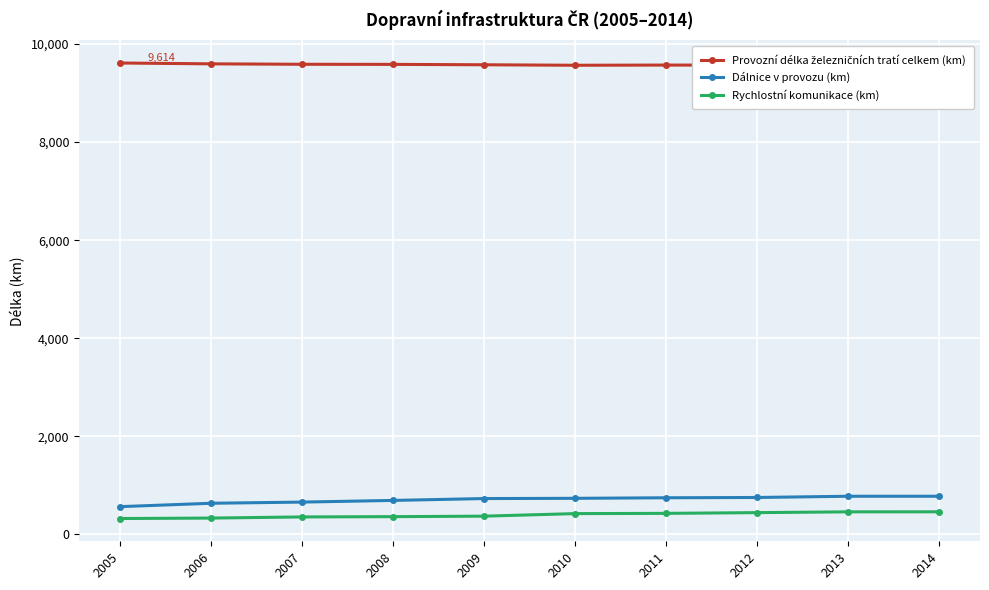

True or false: Rychlostní komunikace (km) and Dálnice v provozu (km) intersect in this chart.

False